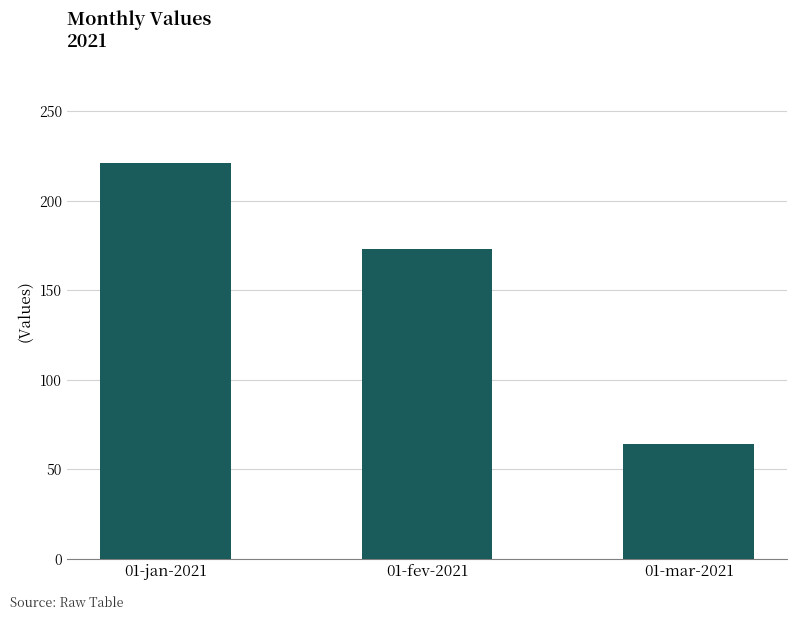

What is the difference between the maximum and minimum values?

157